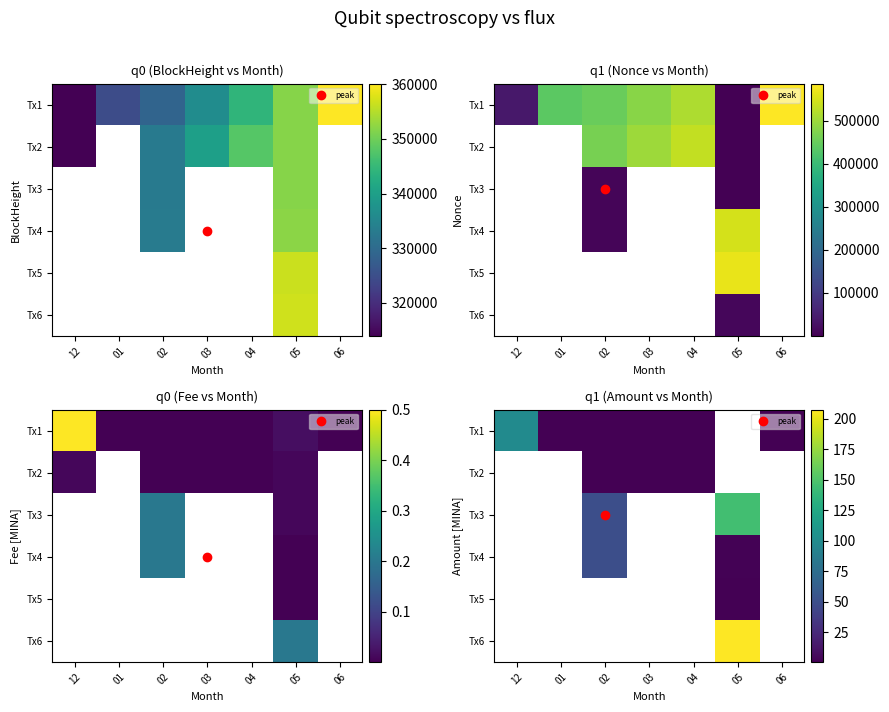

Count the number of data series in this chart.

6